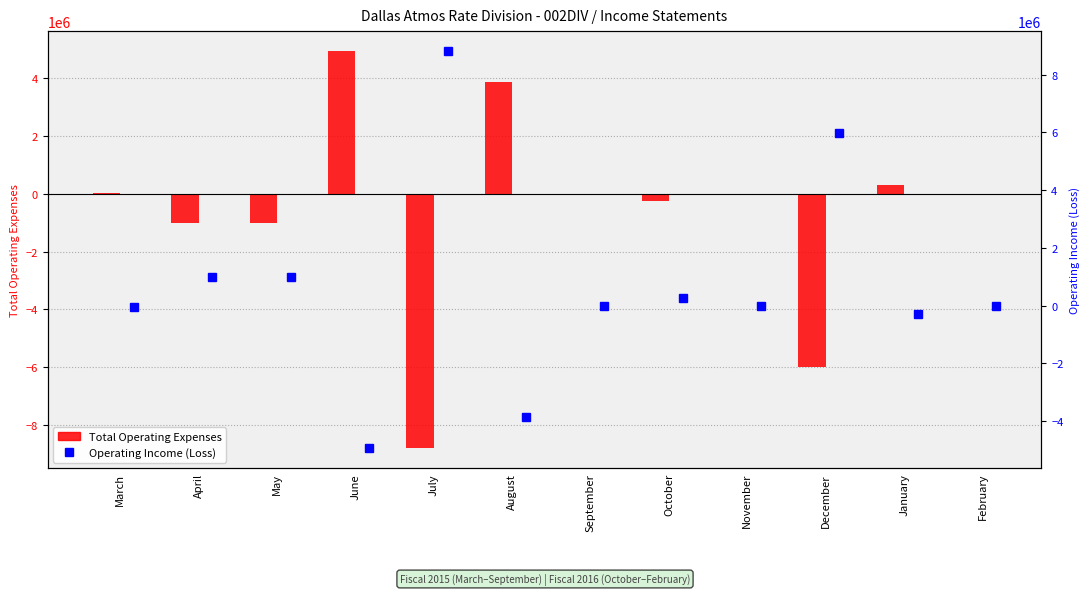

What is the sum of all Operating Income (Loss) values?

7895301.5